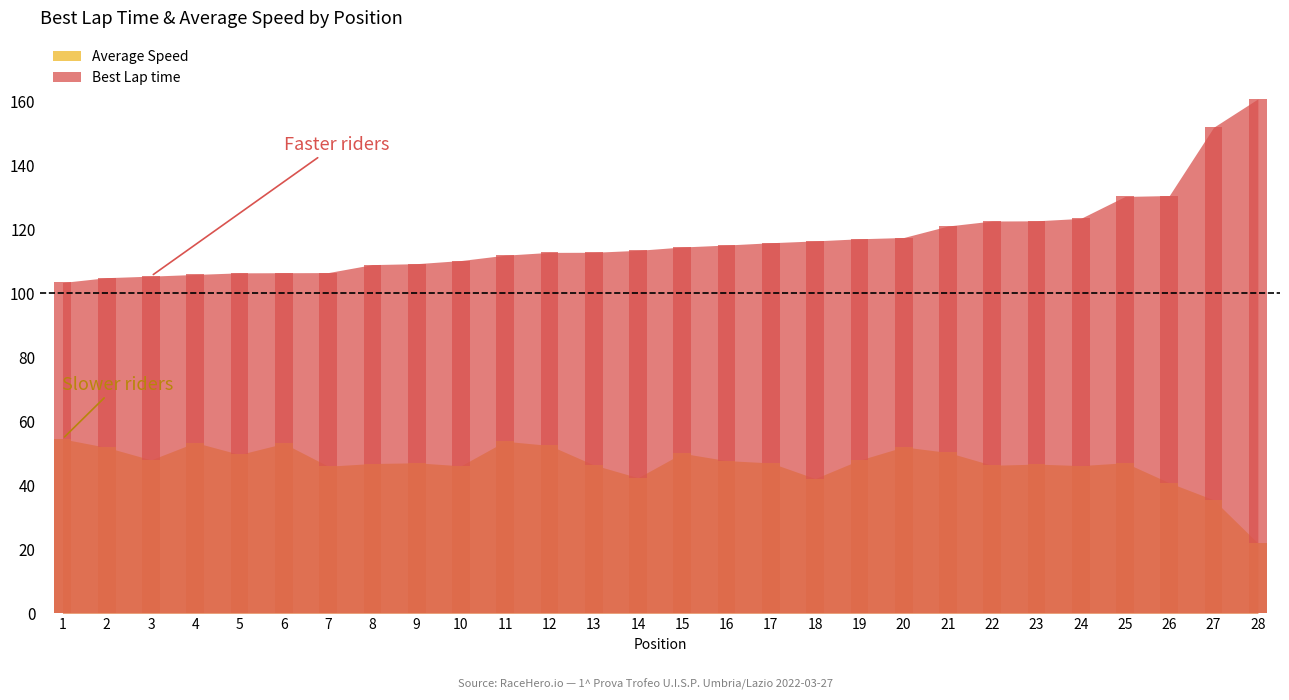

The Best Lap time series shows 155.2 at 2. True or false?

False